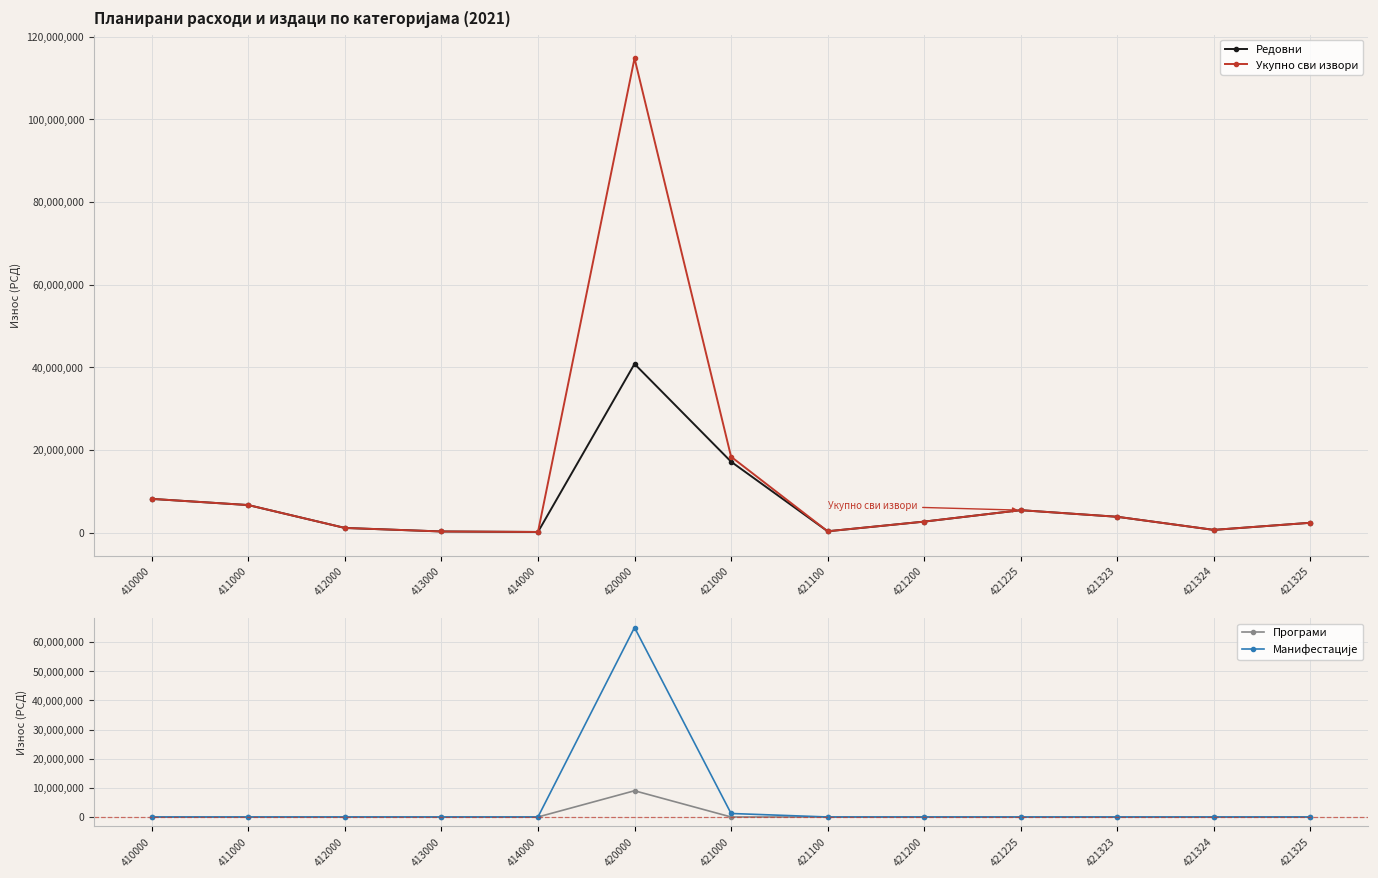

What is the value of the Укупно сви извори point at the 6th from the left?

114818446